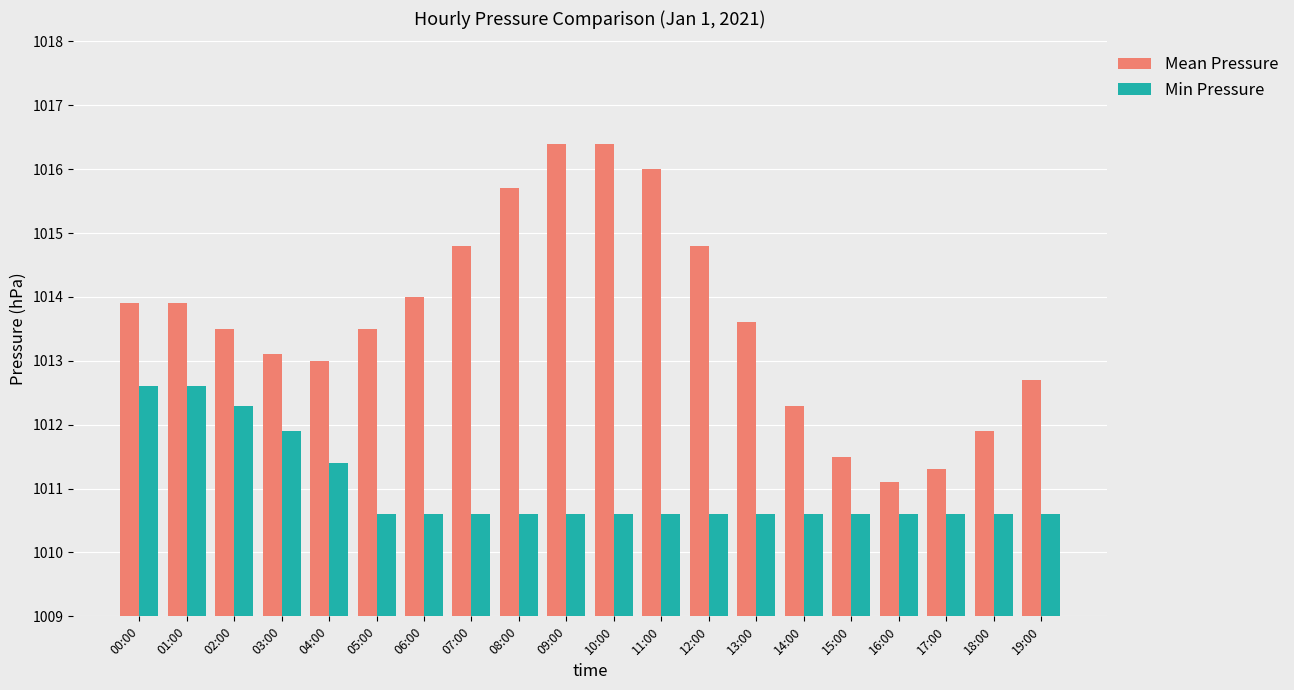

What value does the Min Pressure series have at 16:00?

1010.6